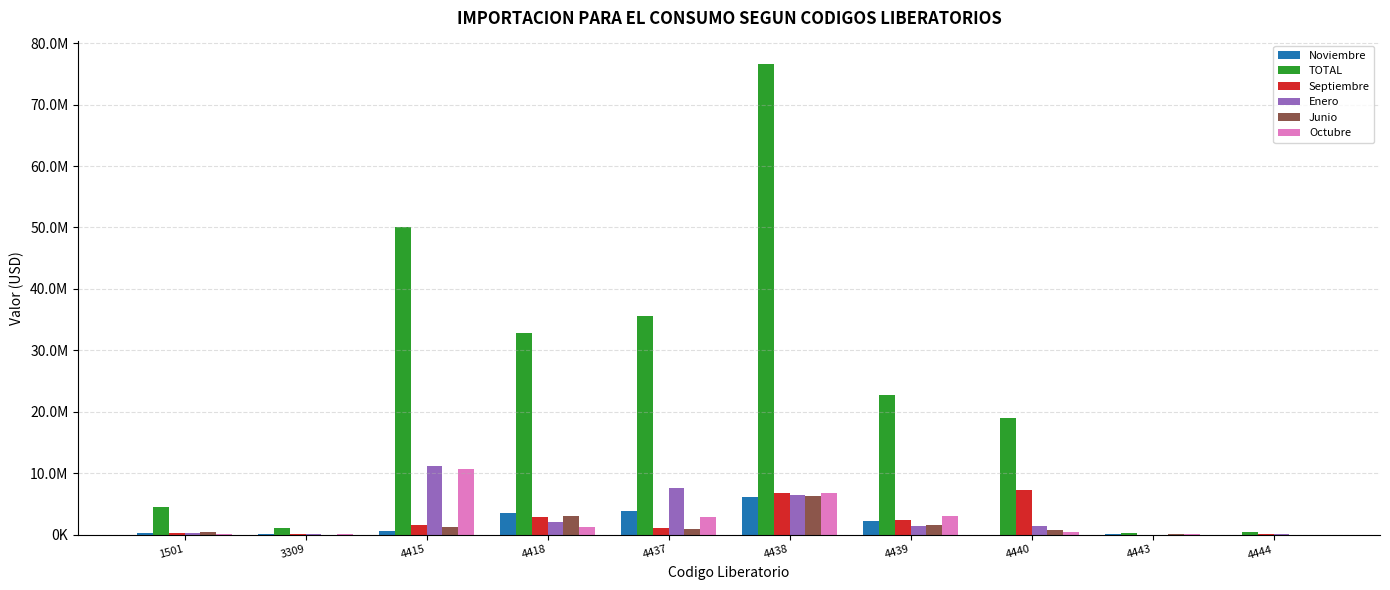

What is the value of the TOTAL bar at the 8th from the left?

19021279.4